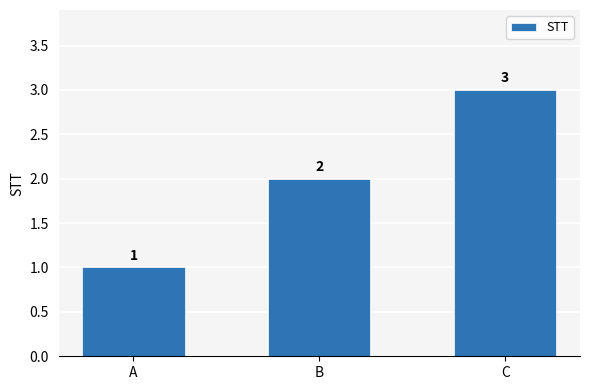

List the labels in order of value, smallest first.

A, B, C